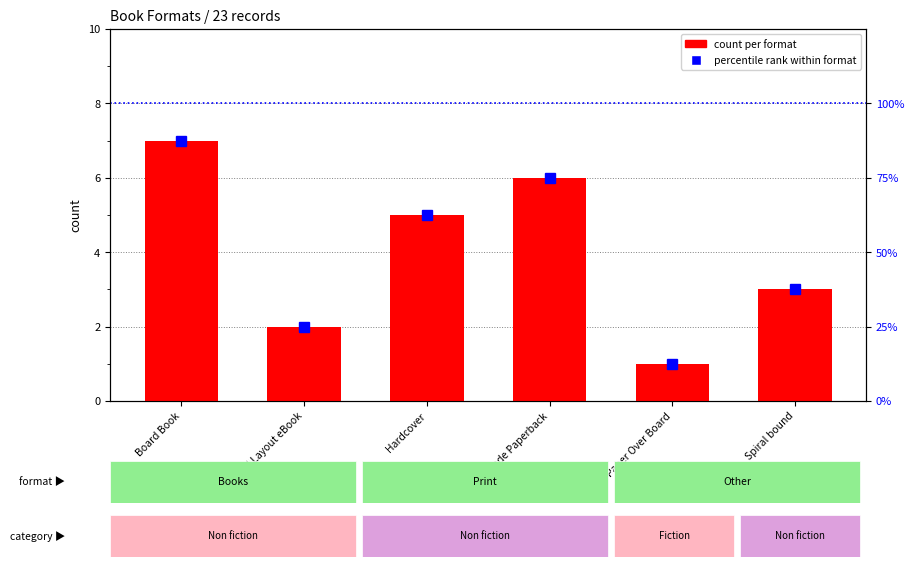

What is the smallest value displayed?

1.0